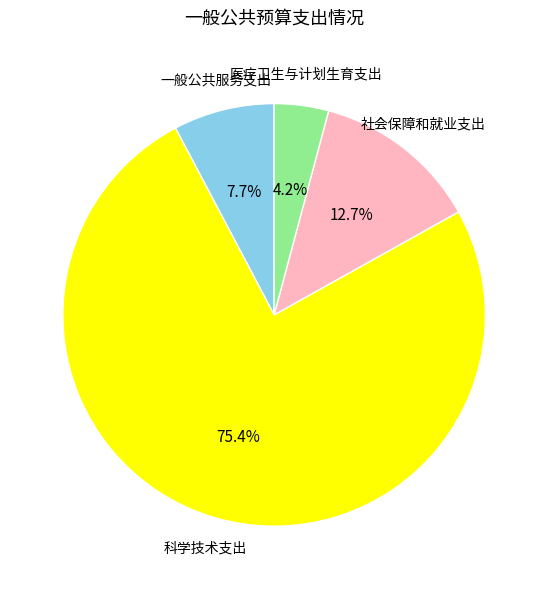

Does any single category account for the majority?

Yes